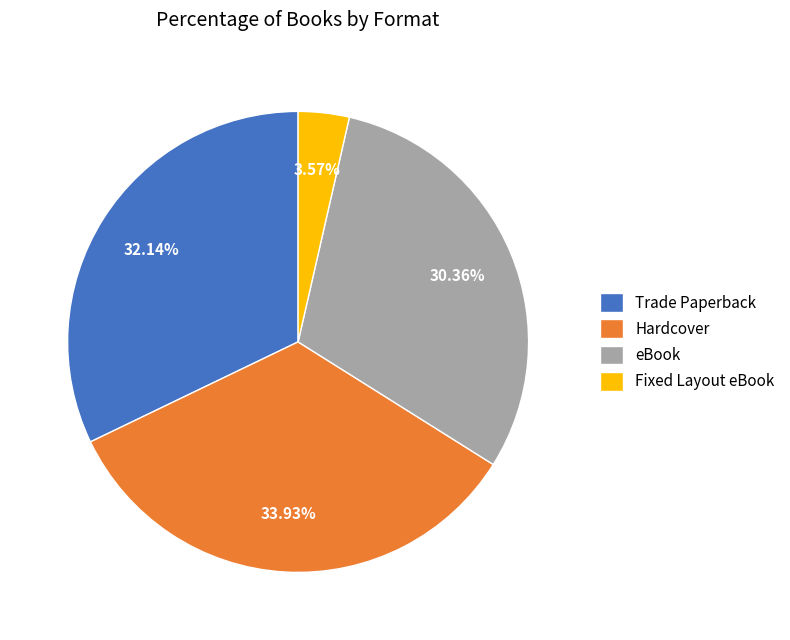

To the nearest percent, what is the average slice percentage?

25%